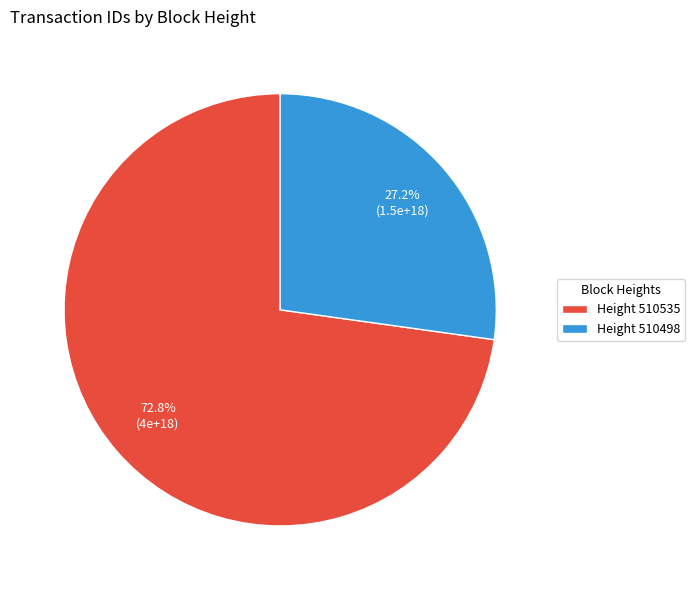

To the nearest percent, what is the average slice percentage?

50%